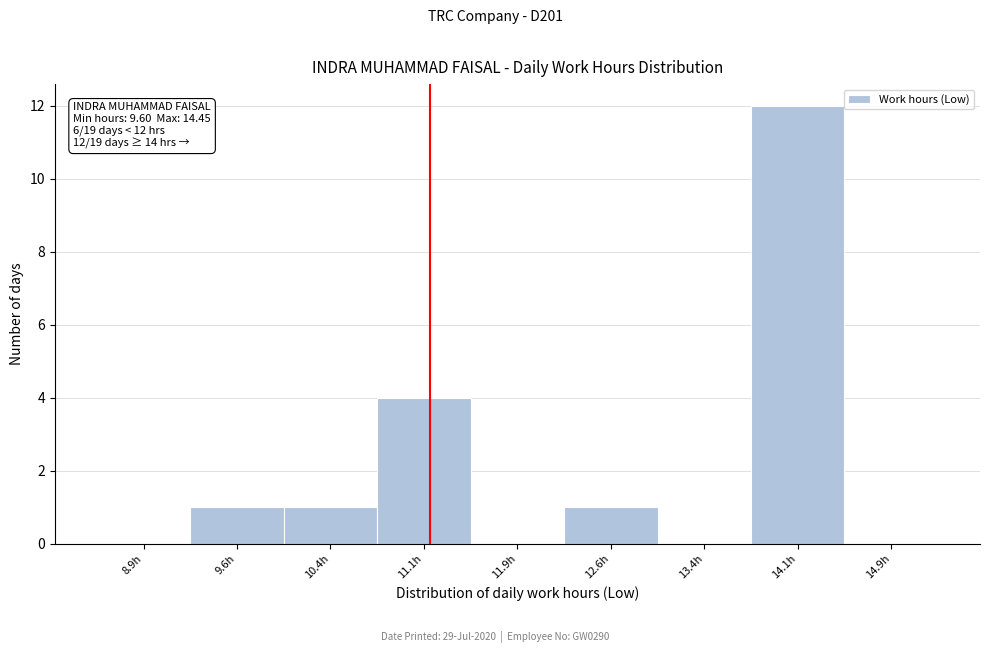

Over which range of the x-axis is the bar tallest?

13.75 to 14.50